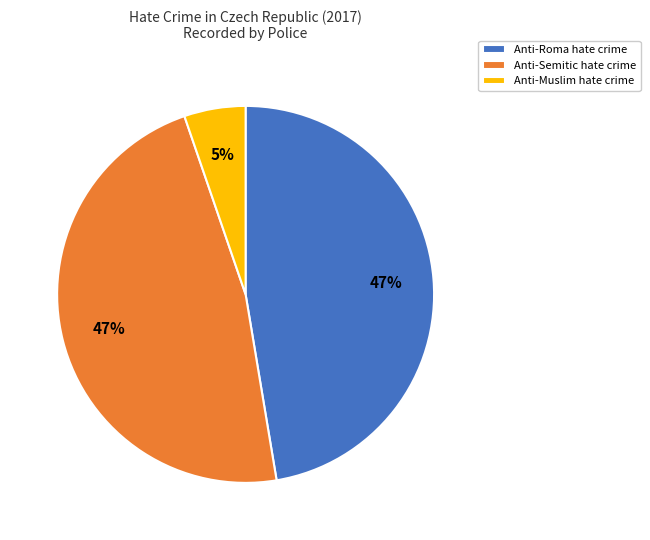

To the nearest percent, what percentage of the pie is Anti-Muslim hate crime?

5%